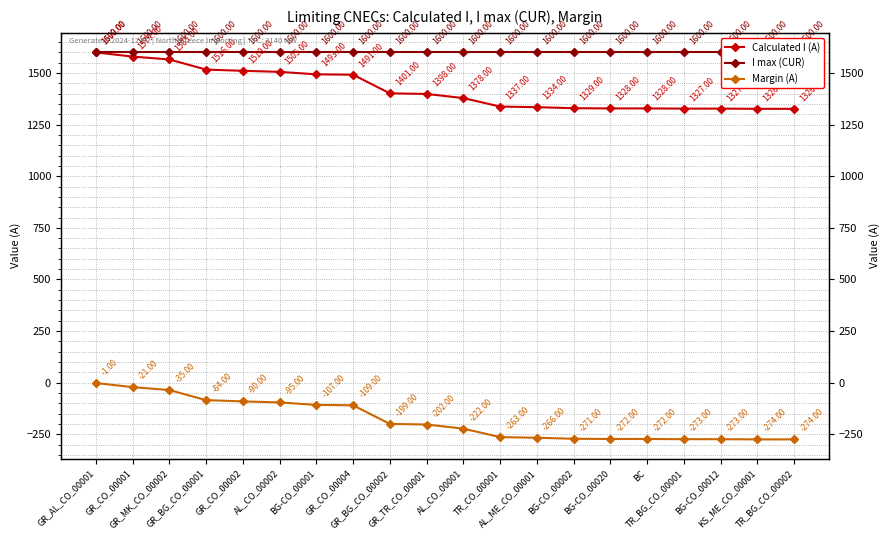

True or false: I max (CUR) and Calculated I (A) intersect in this chart.

False